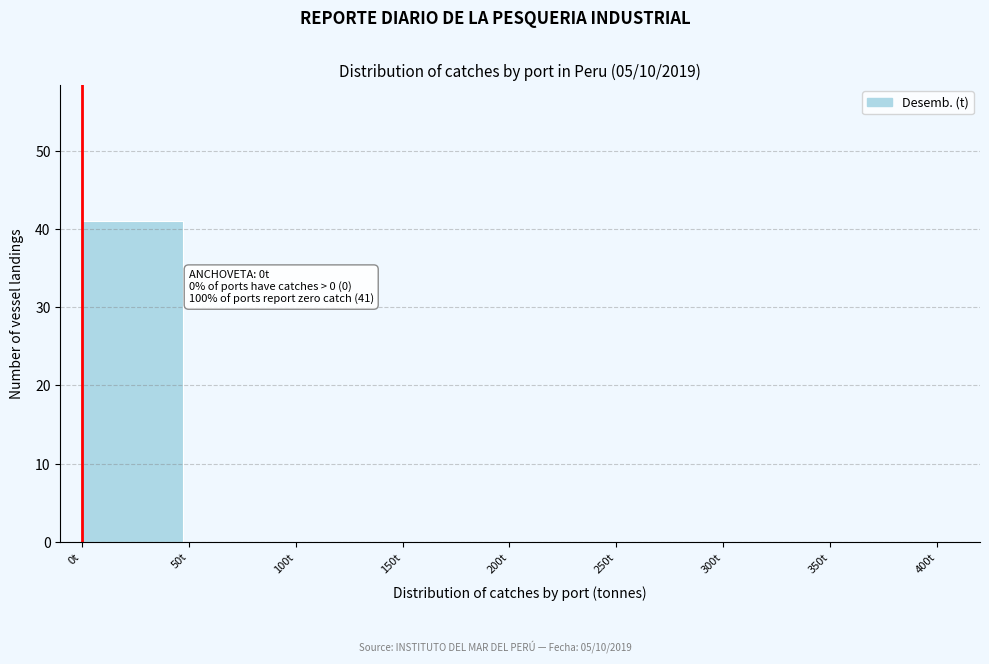

Which range on the x-axis has the tallest bar?

0 to 50